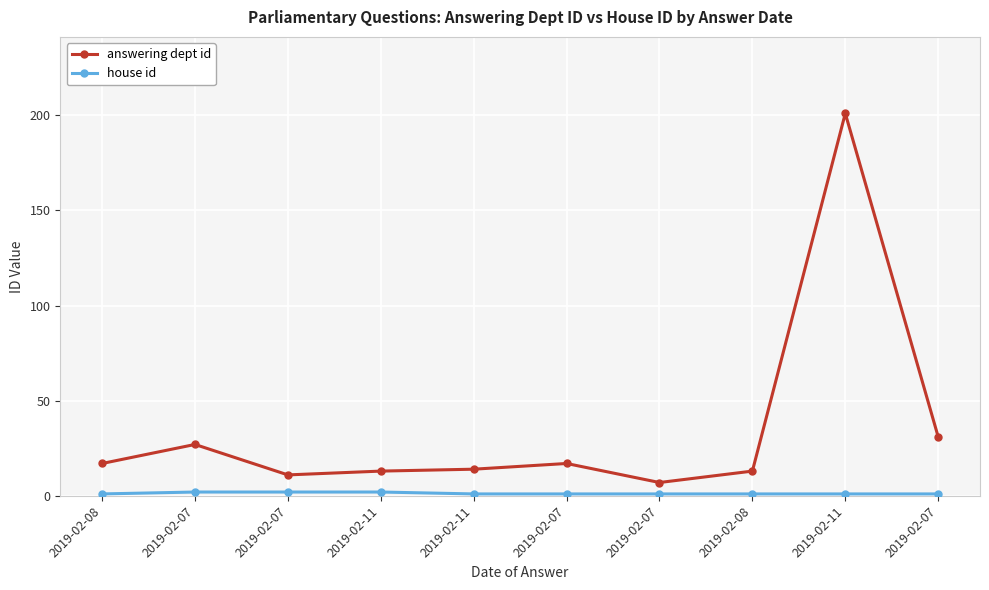

Rank the categories by house id value from lowest to highest.

2019-02-08, 2019-02-11, 2019-02-07, 2019-02-07, 2019-02-08, 2019-02-11, 2019-02-07, 2019-02-07, 2019-02-07, 2019-02-11